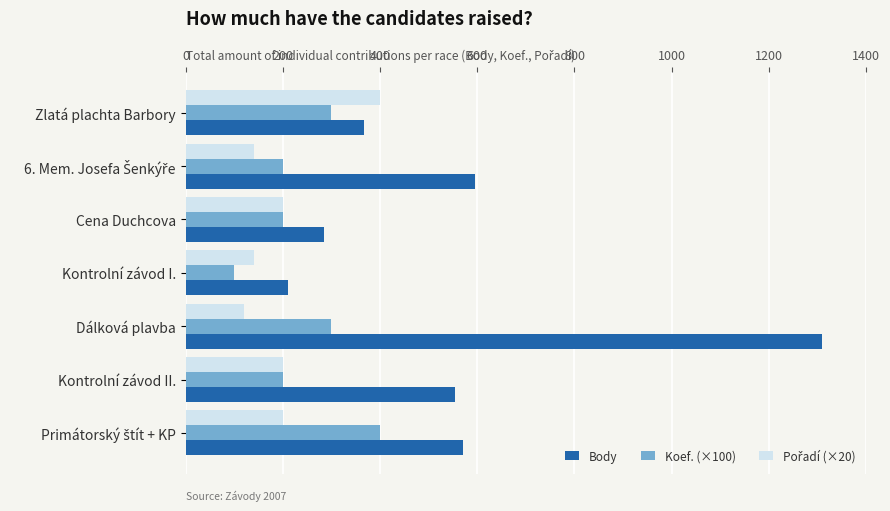

Between Cena Duchcova and Dálková plavba, which series saw the biggest shift?

Body